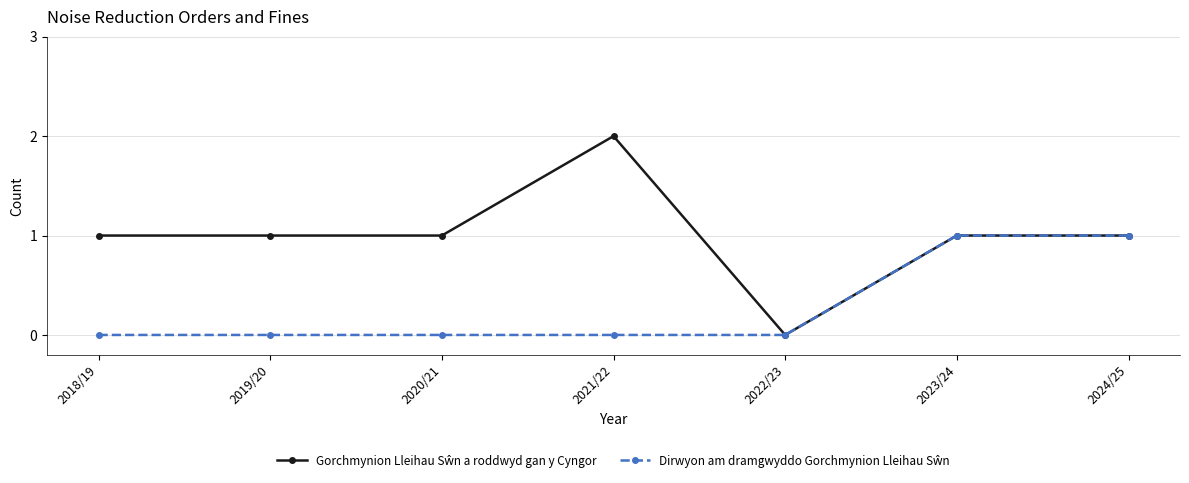

What position from the left is 2021/22?

4